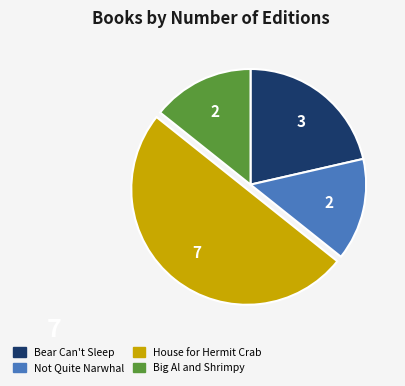

Does Bear Can't Sleep represent more than half of the total?

No